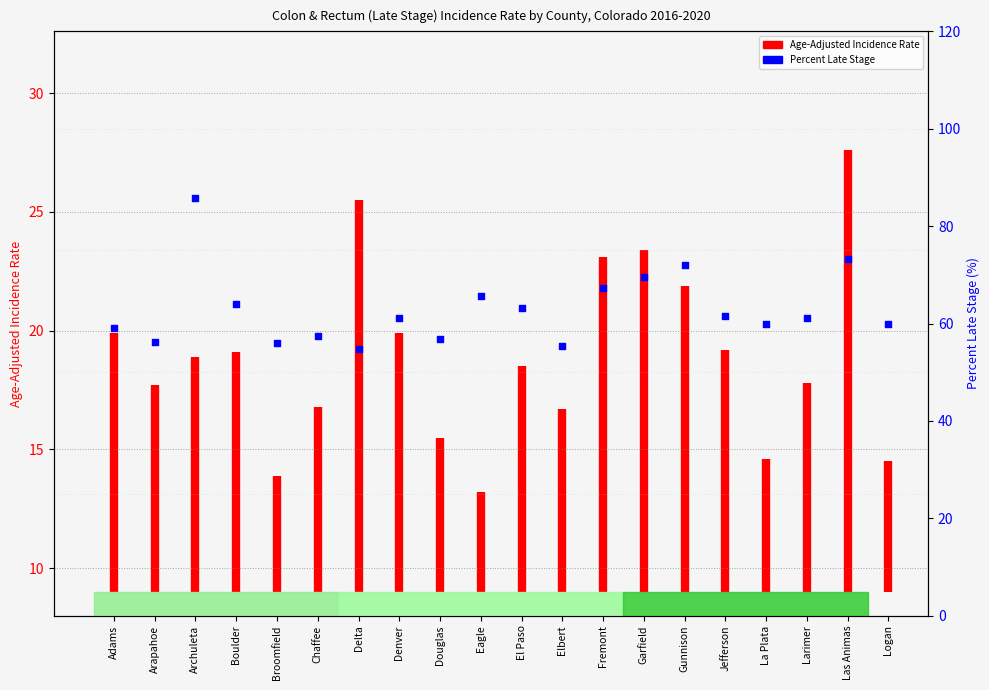

Between Arapahoe and Garfield, which is larger?

Garfield